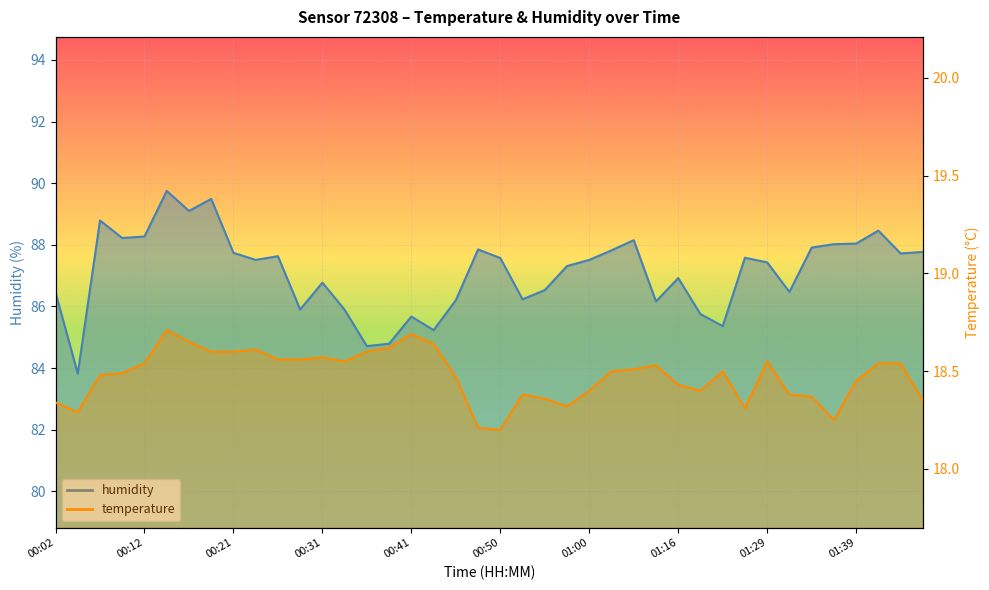

What is the sum of the temperature values at 00:02 and 01:23?

36.6